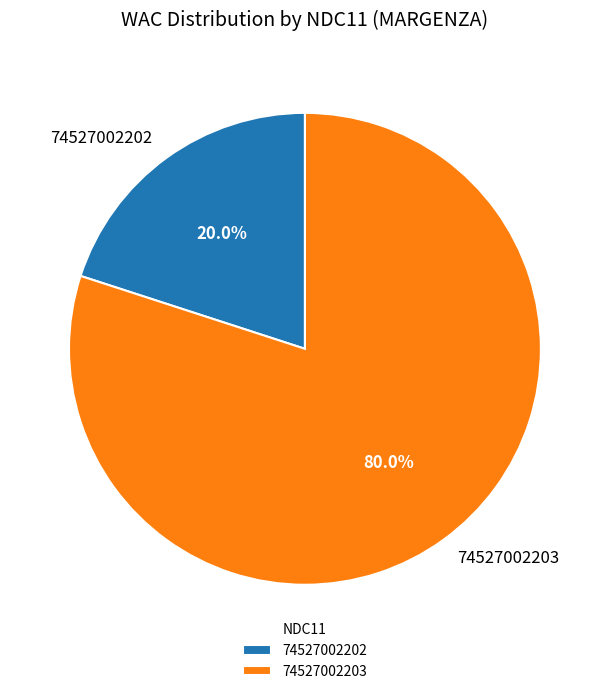

Does 74527002203 account for over 50% of the chart?

Yes